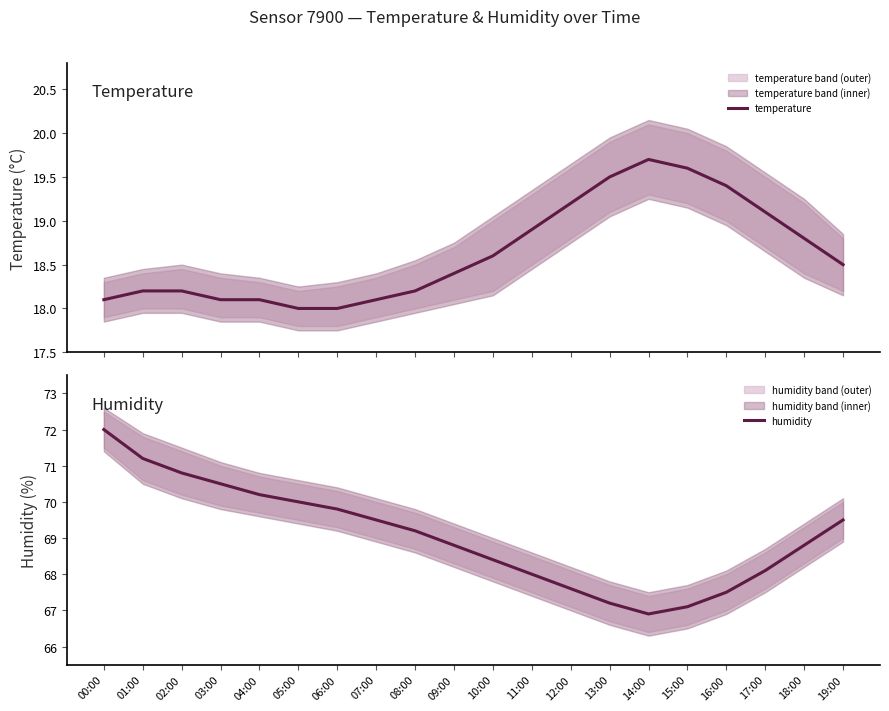

What is the difference between the highest and lowest values at 14:00?

47.2